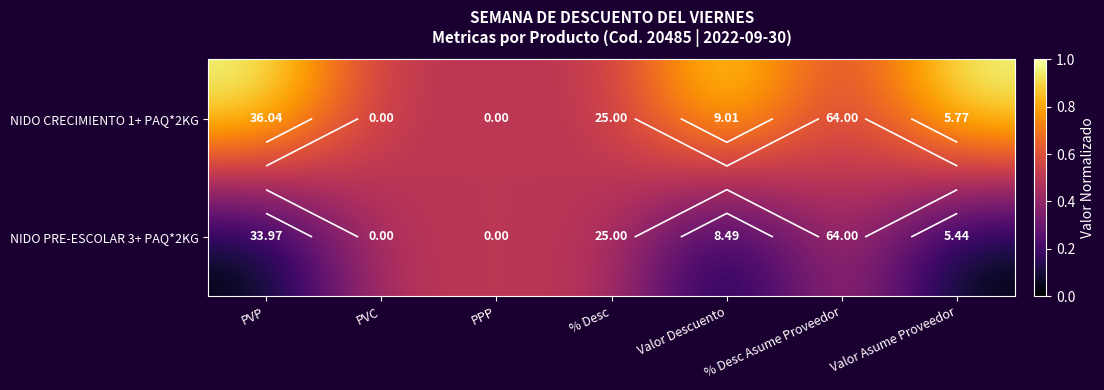

What is the difference between the maximum and minimum values in the NIDO PRE-ESCOLAR 3+ PAQ*2KG series?

0.5